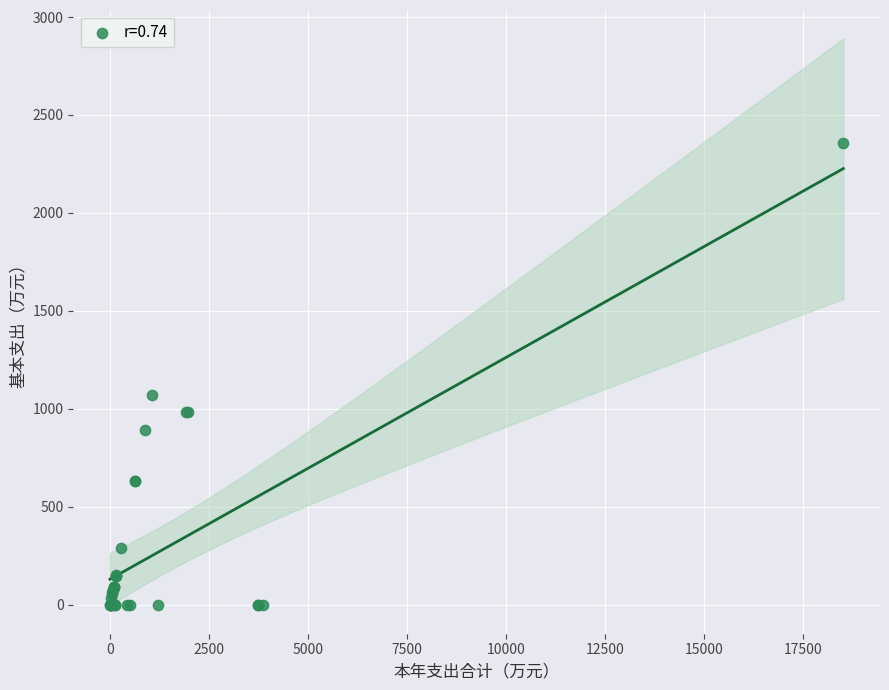

What Y value in the scatter plot is closest to 1178?

1069.9